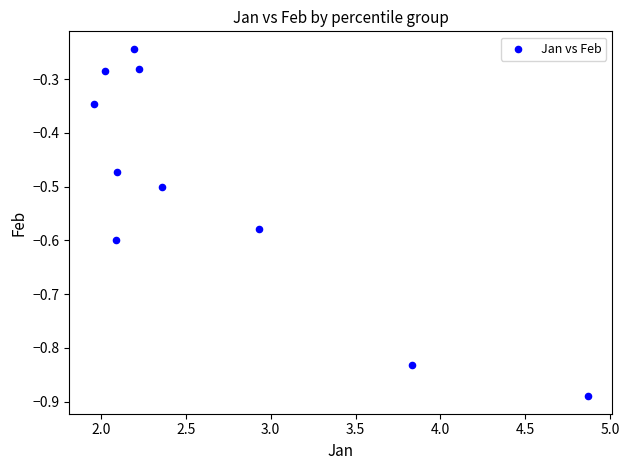

What is the range of Y values (max minus min)?

0.6